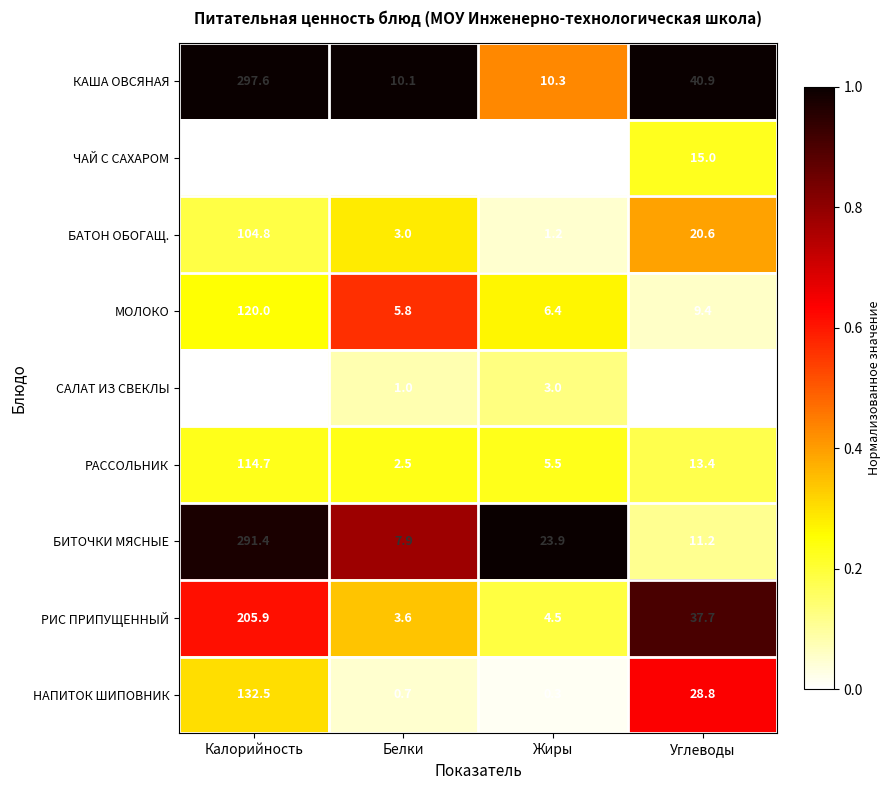

What is the sum of all РИС ПРИПУЩЕННЫЙ values?

251.7